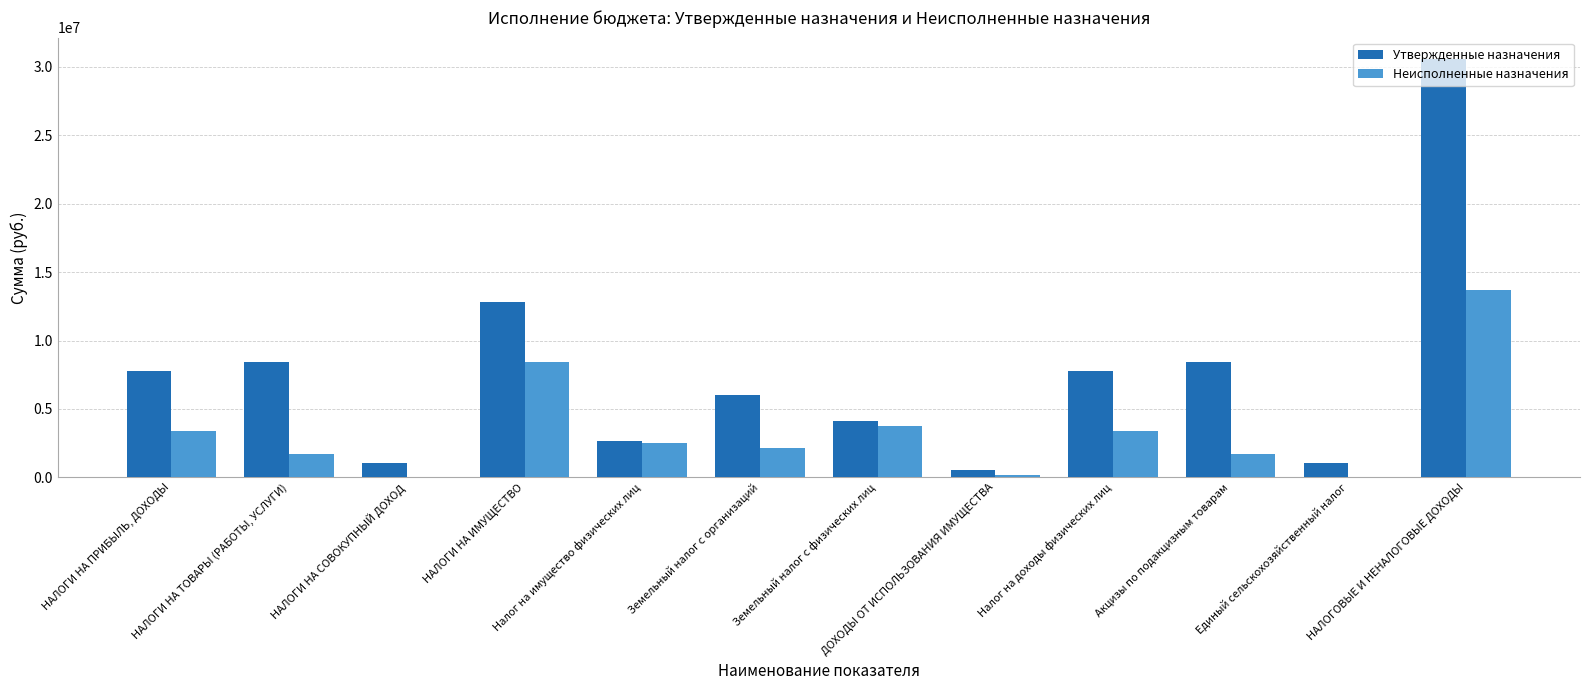

What is the sum of all Неисполненные назначения values?

40897726.4